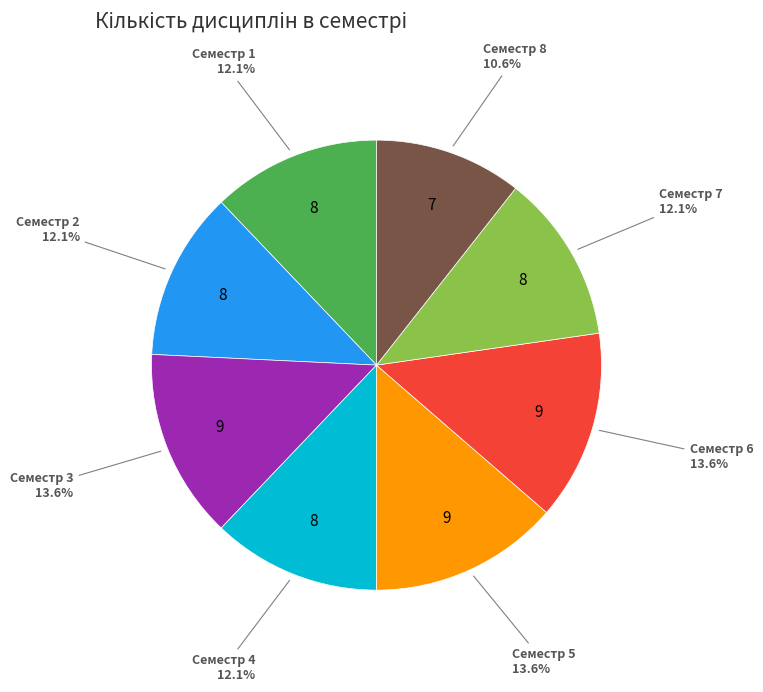

Does Семестр 6 account for over 50% of the chart?

No